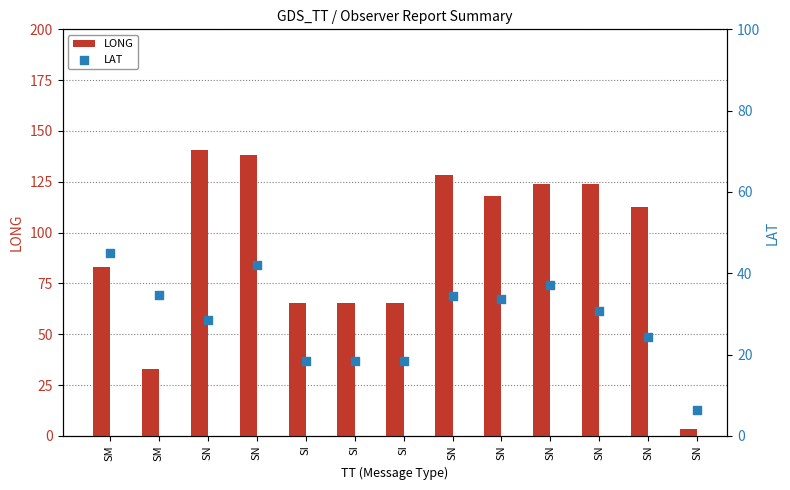

Which series contains the highest Y value?

LONG